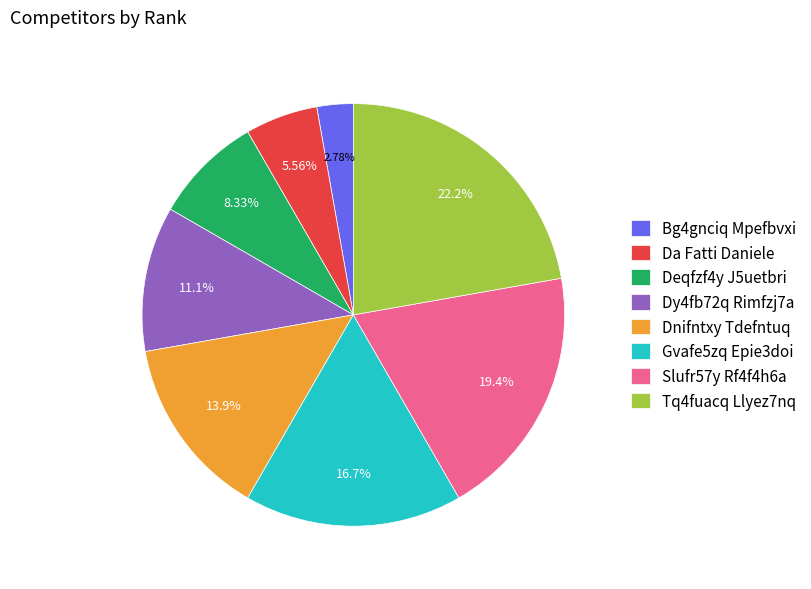

Is there a majority slice in this chart?

No